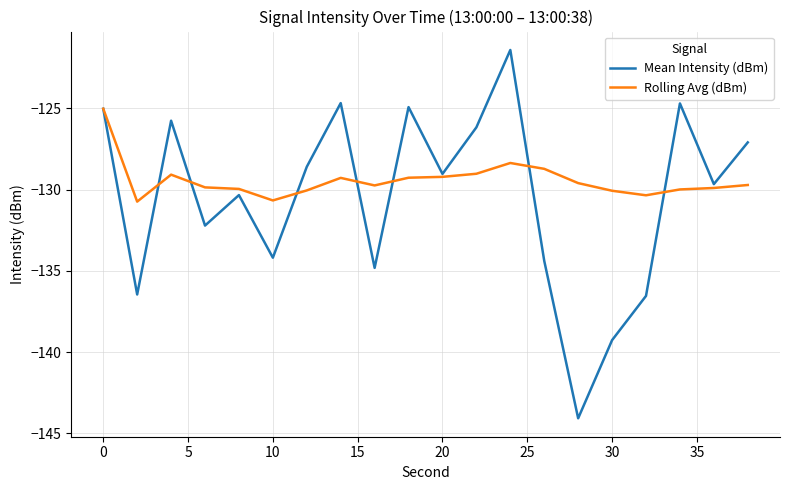

What is the smallest value displayed?

-144.1